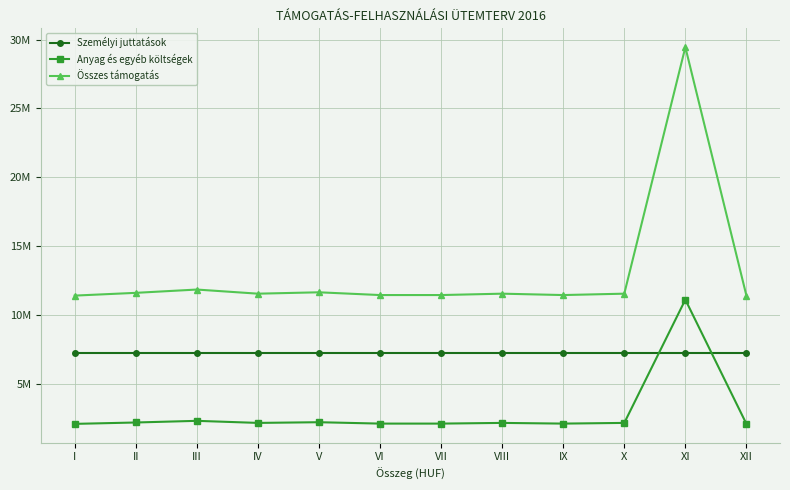

Is the value of Anyag és egyéb költségek at VI greater than the value of Személyi juttatások at XII?

No